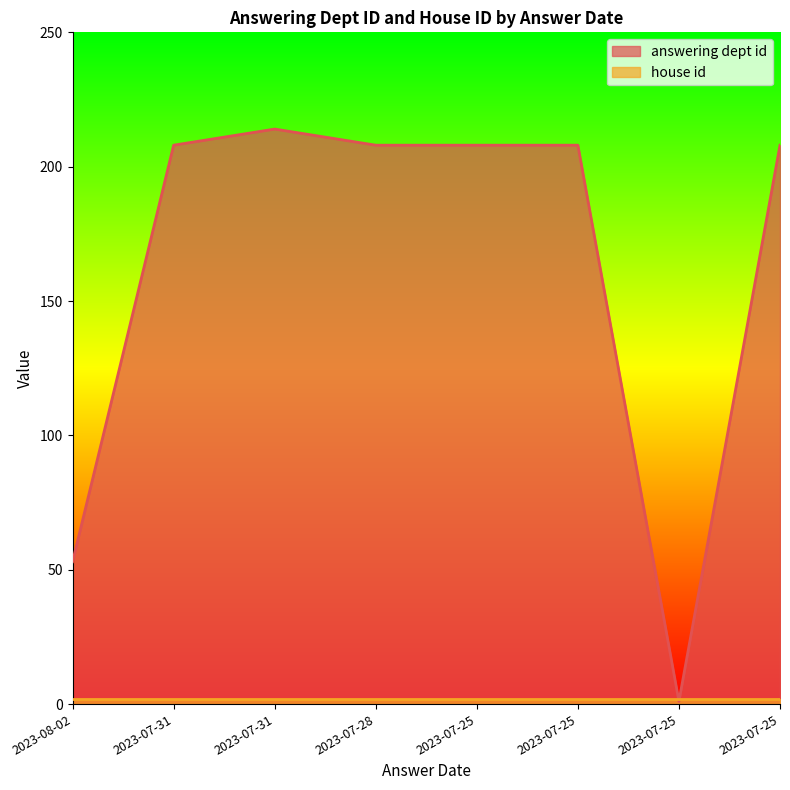

At which category does the data reach its first local peak?

2023-07-31